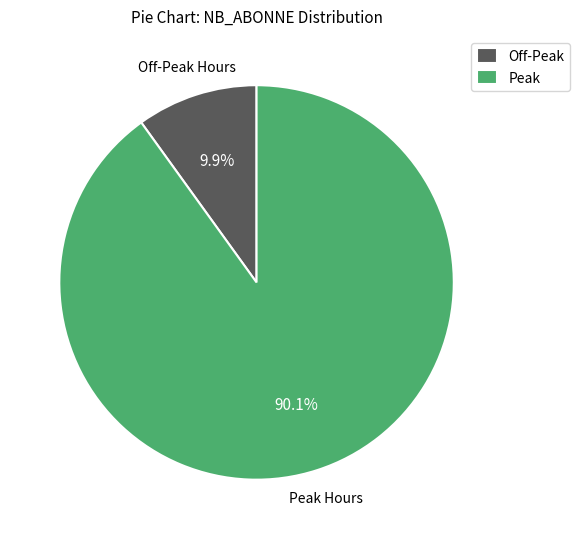

How many slices are in this pie chart?

2